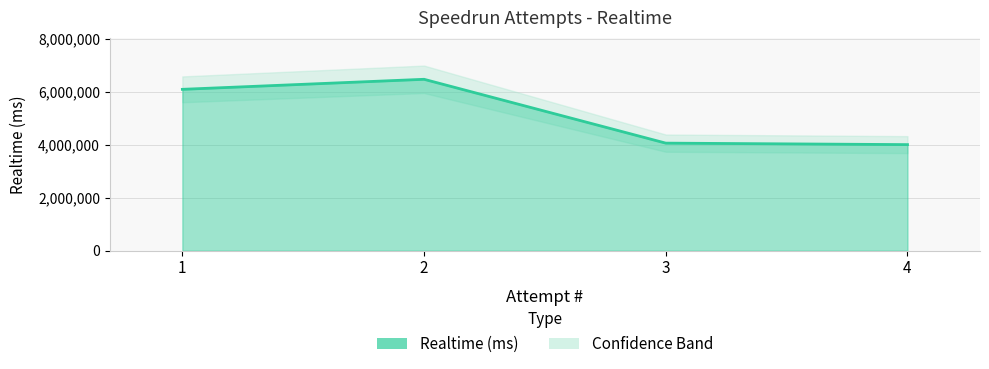

How many data points are above 6087058?

1